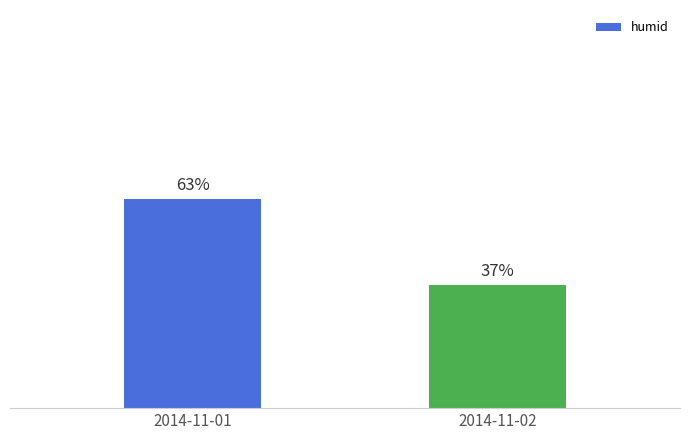

List the labels in order of value, smallest first.

2014-11-02, 2014-11-01